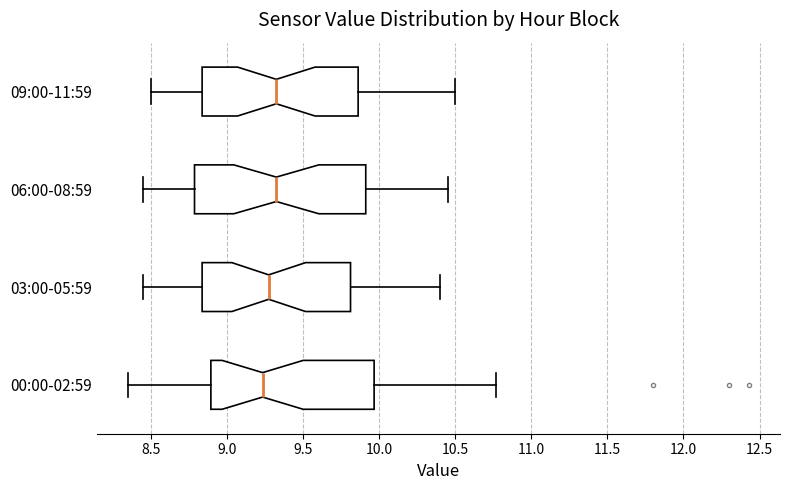

Comparing the boxes themselves (not the whiskers), which one is the widest?

06:00-08:59